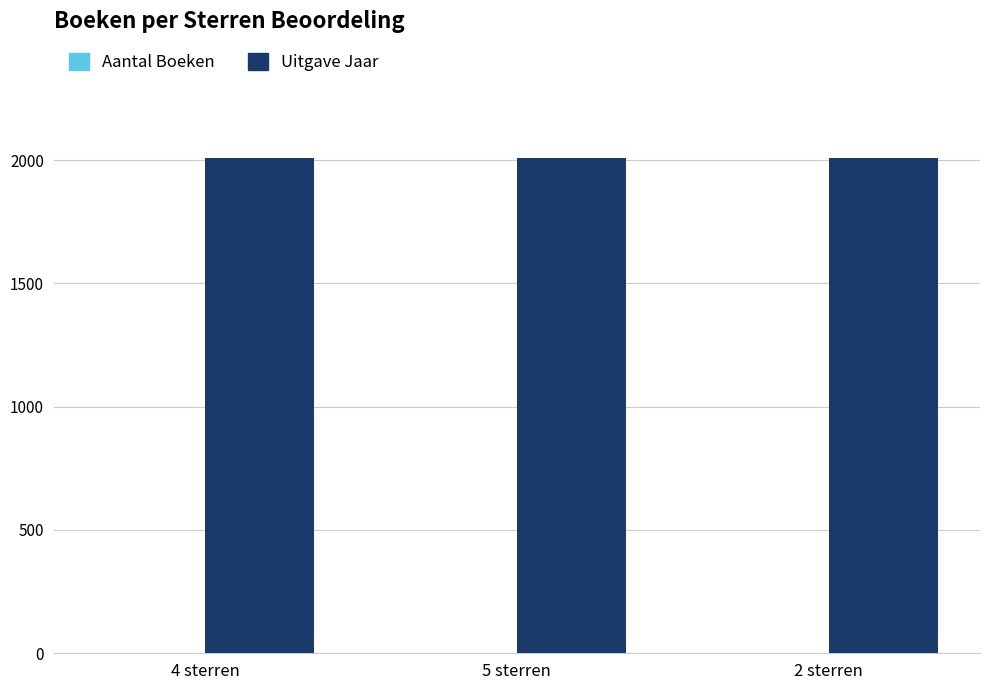

What is the sum of all Uitgave Jaar values?

6027